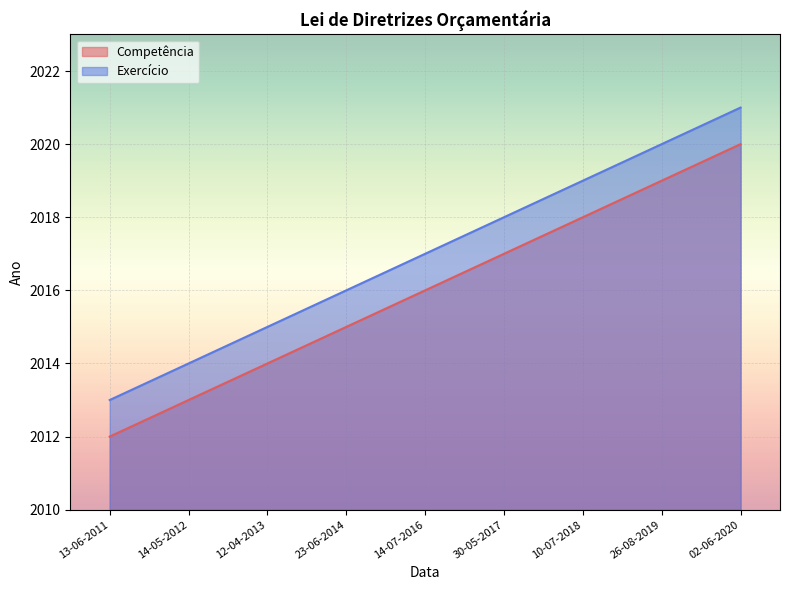

What position from the left is 12-04-2013?

3